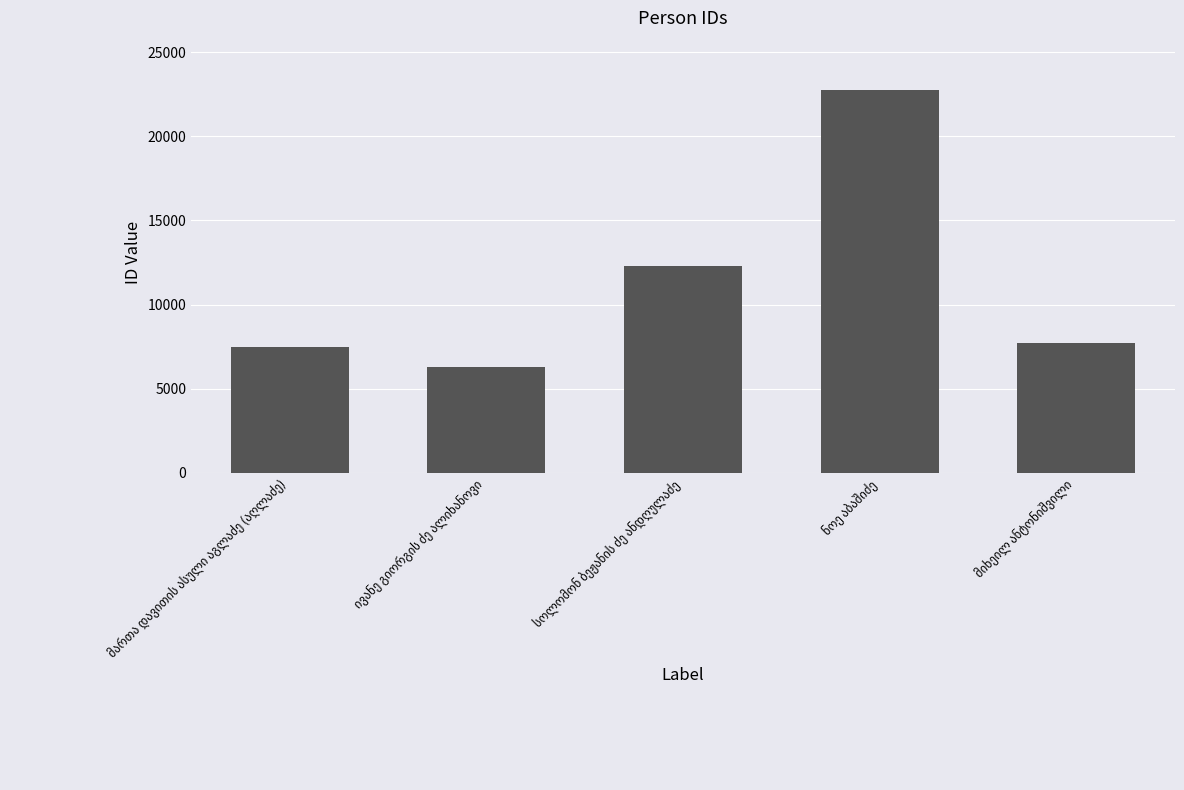

How many bars are there in total?

5